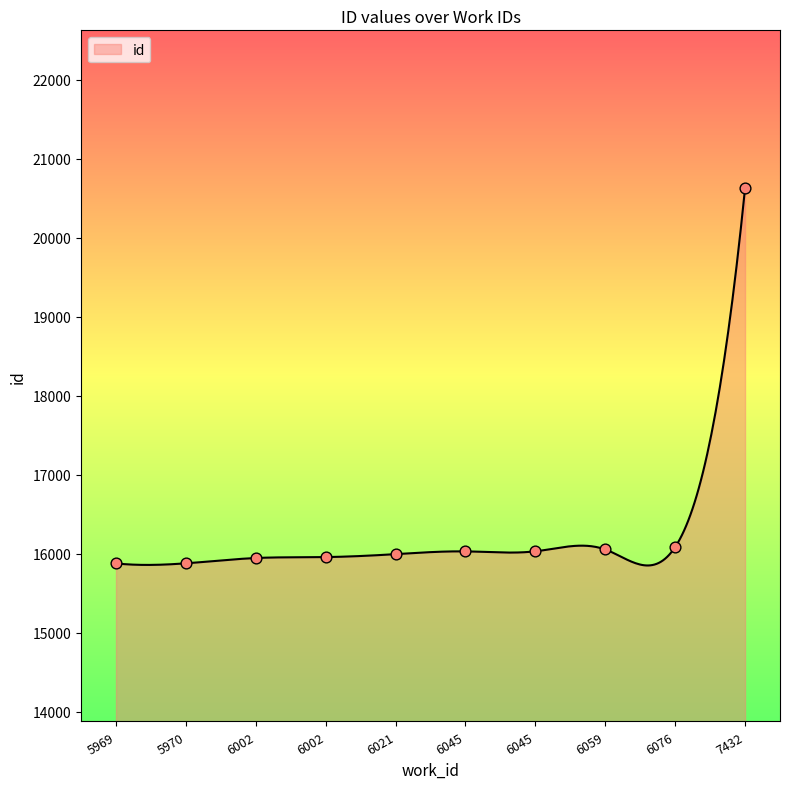

Approximately how many times larger is the value at 6021 compared to 7432?

0.8